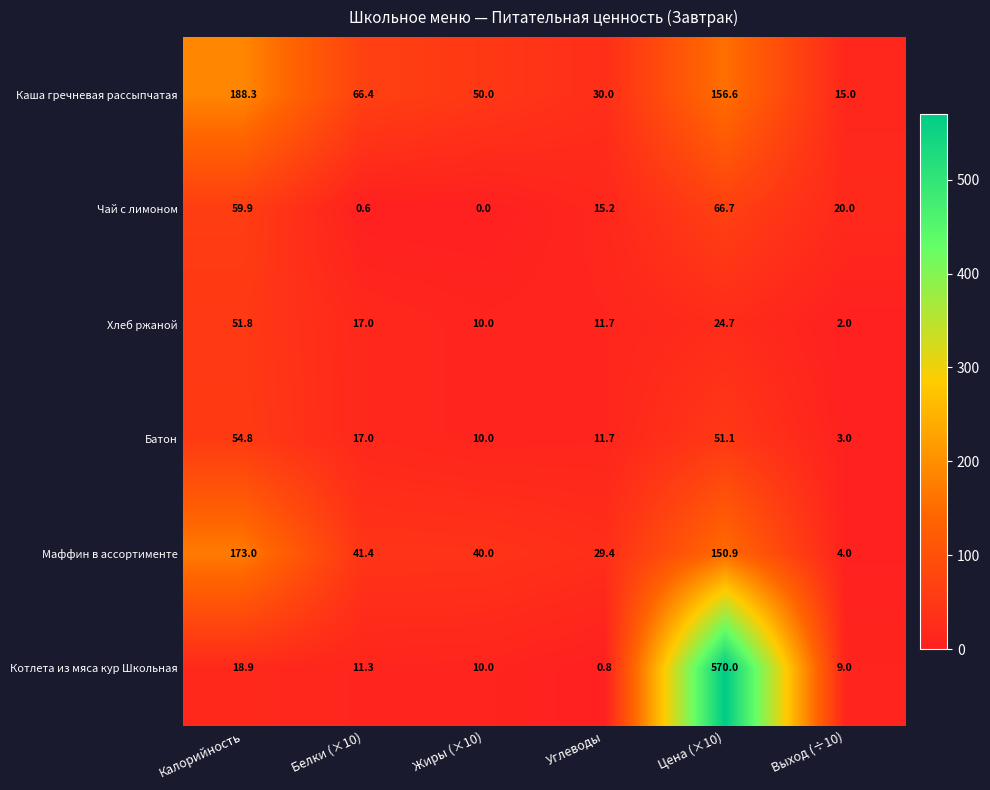

Rank the series by their maximum value, from lowest to highest.

Хлеб ржаной, Батон, Чай с лимоном, Маффин в ассортименте, Каша гречневая рассыпчатая, Котлета из мяса кур Школьная